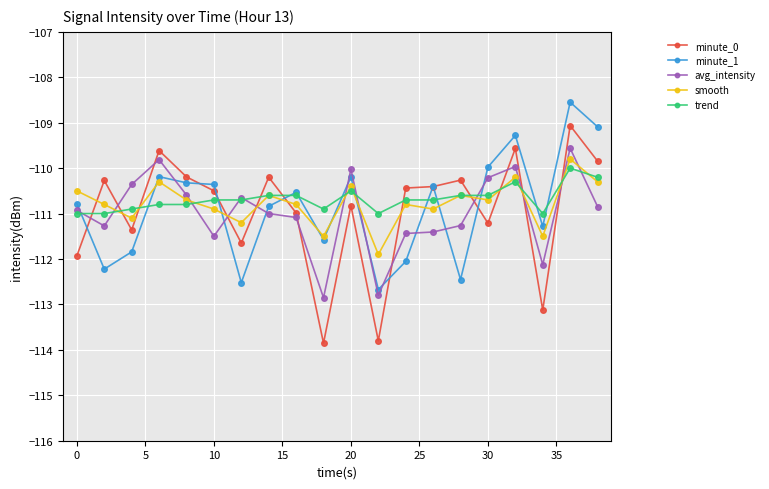

After their last crossing, which series has the higher values: minute_0 or trend?

minute_0